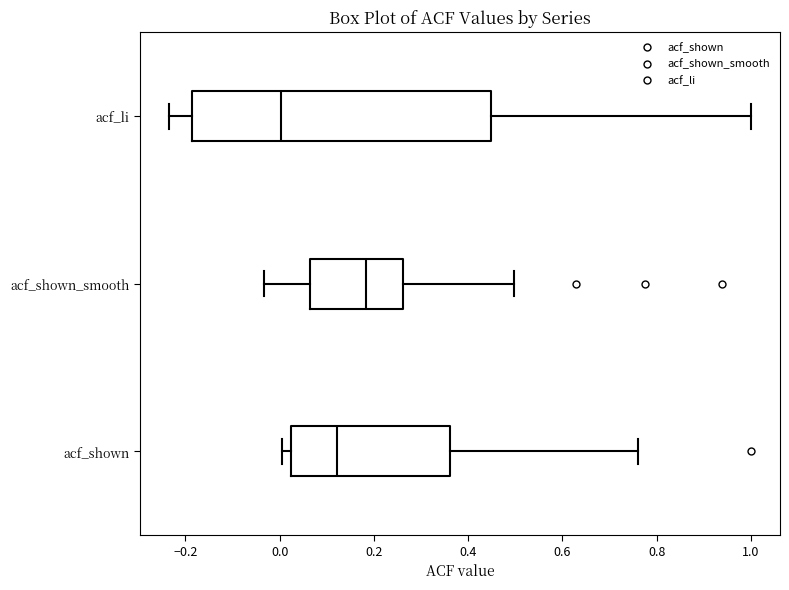

Reading bottom to top, read every box against the x-axis: the position of its median line, the range the box covers, and the ends of its whiskers. The values are not printed on the chart, so give them approximately, as read against the axis.

acf_shown: median 0.12, box 0.02 to 0.36, whiskers 0.00 to 0.76
acf_shown_smooth: median 0.18, box 0.06 to 0.26, whiskers -0.04 to 0.50
acf_li: median 0.00, box -0.18 to 0.44, whiskers -0.24 to 1.00